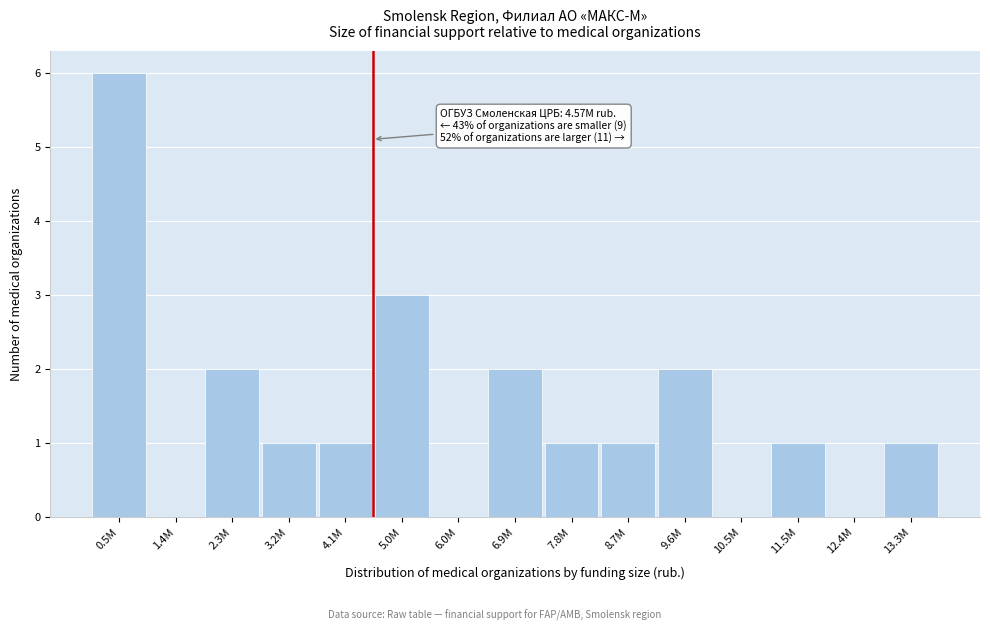

Reading left to right, extract all data points from this chart.

0.5M=6	1.4M=0	2.3M=2	3.2M=1	4.1M=1	5.0M=3	6.0M=0	6.9M=2	7.8M=1	8.7M=1	9.6M=2	10.5M=0	11.5M=1	12.4M=0	13.3M=1